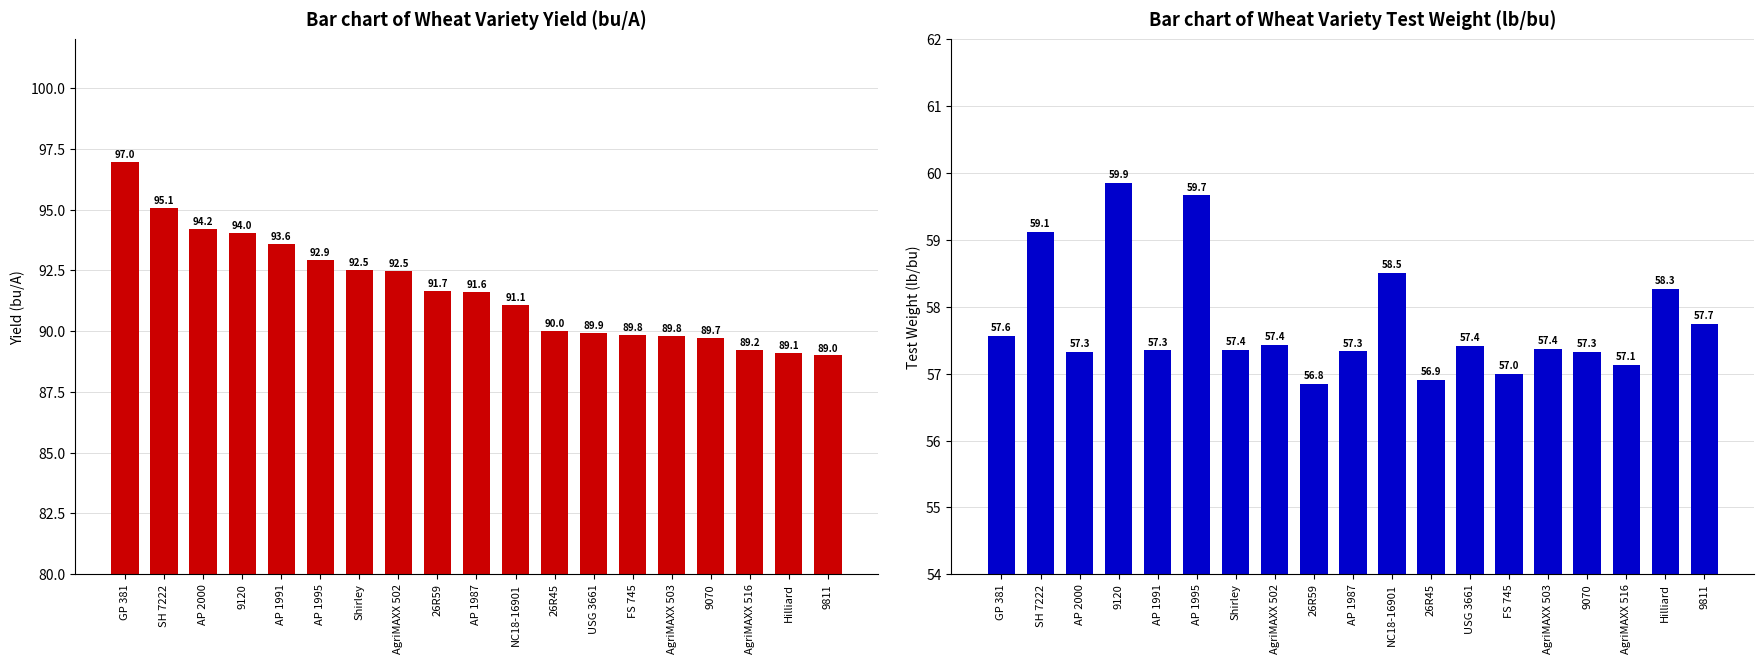

What is the value of the Test Weight (lb/bu) bar at the 5th from the left?

57.3